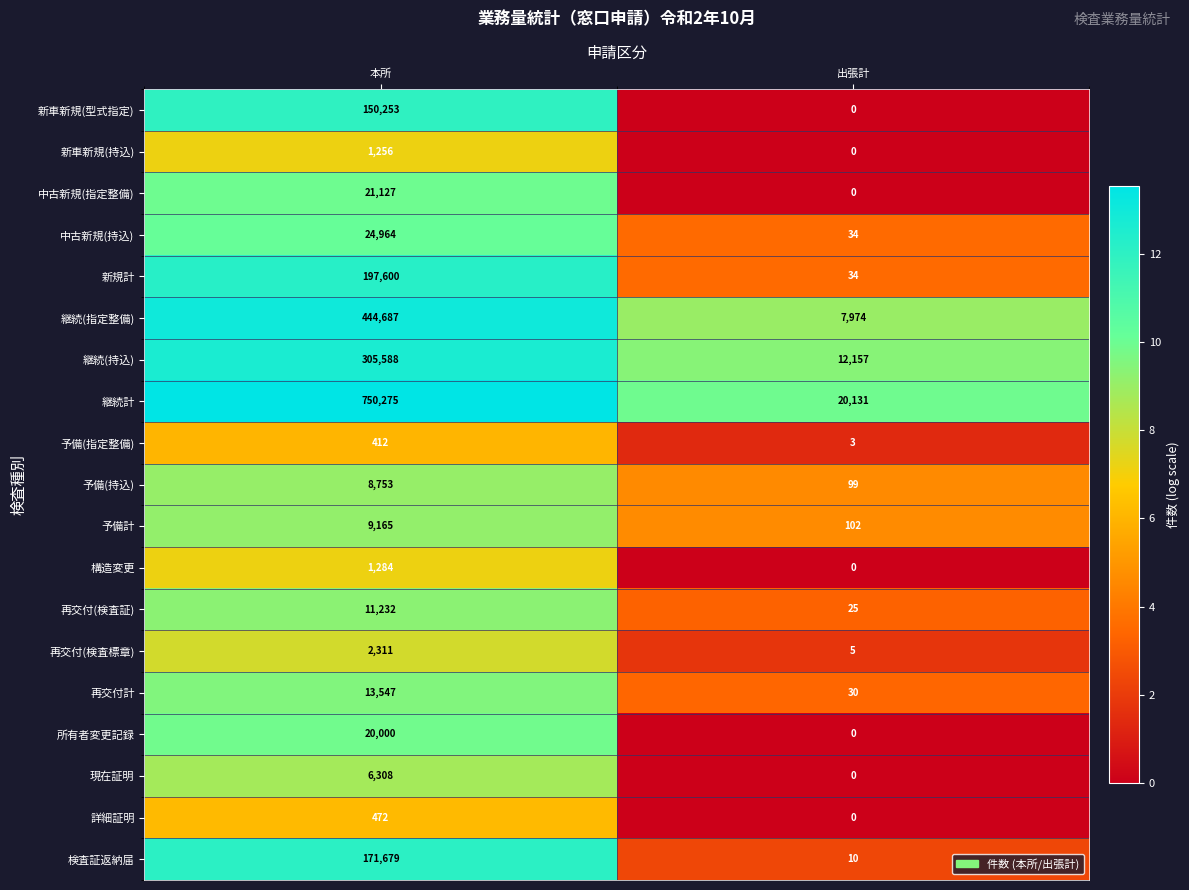

Read the 所有者変更記録 value at 本所.

20000